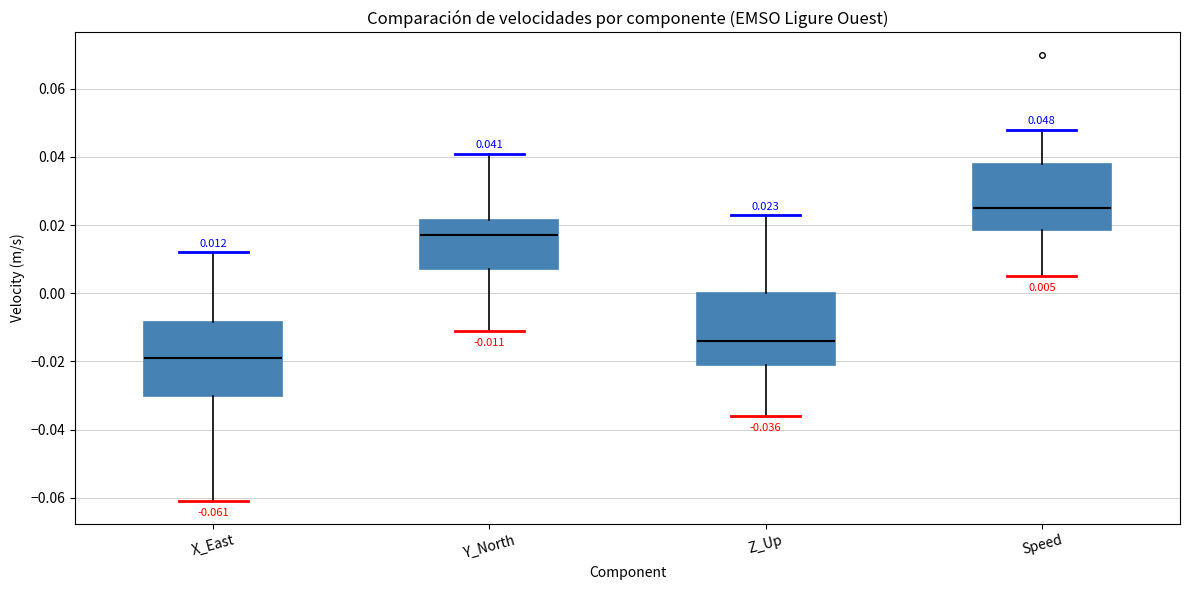

Which box has the highest median line?

Speed